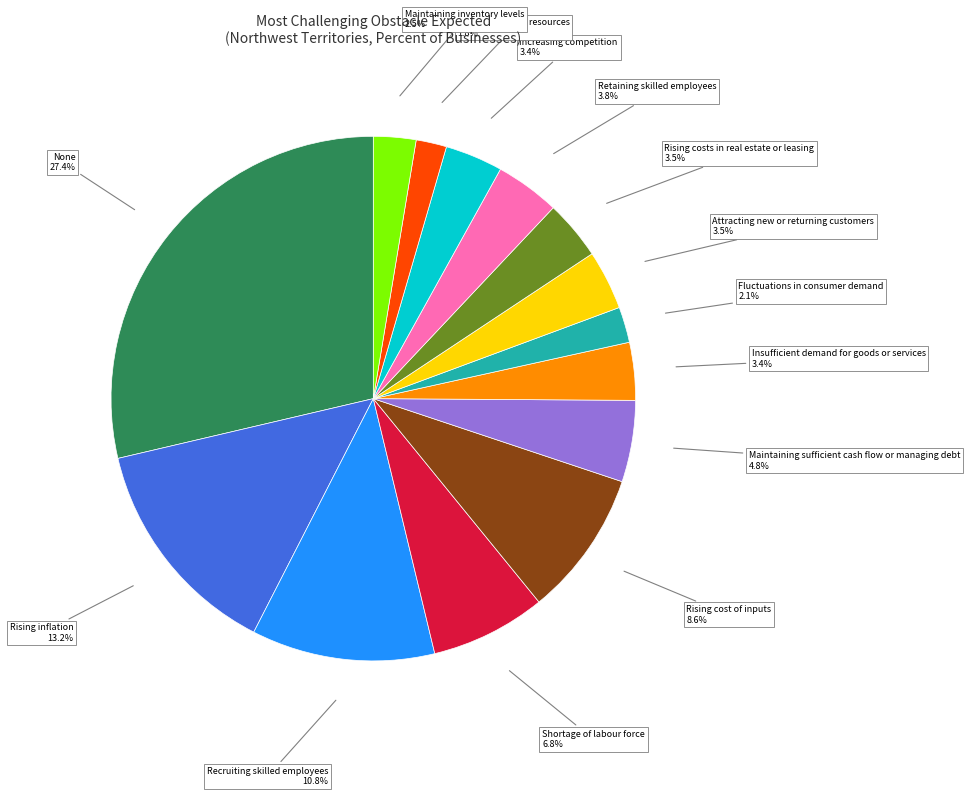

Which slice is the smallest?

Lack of financial resources